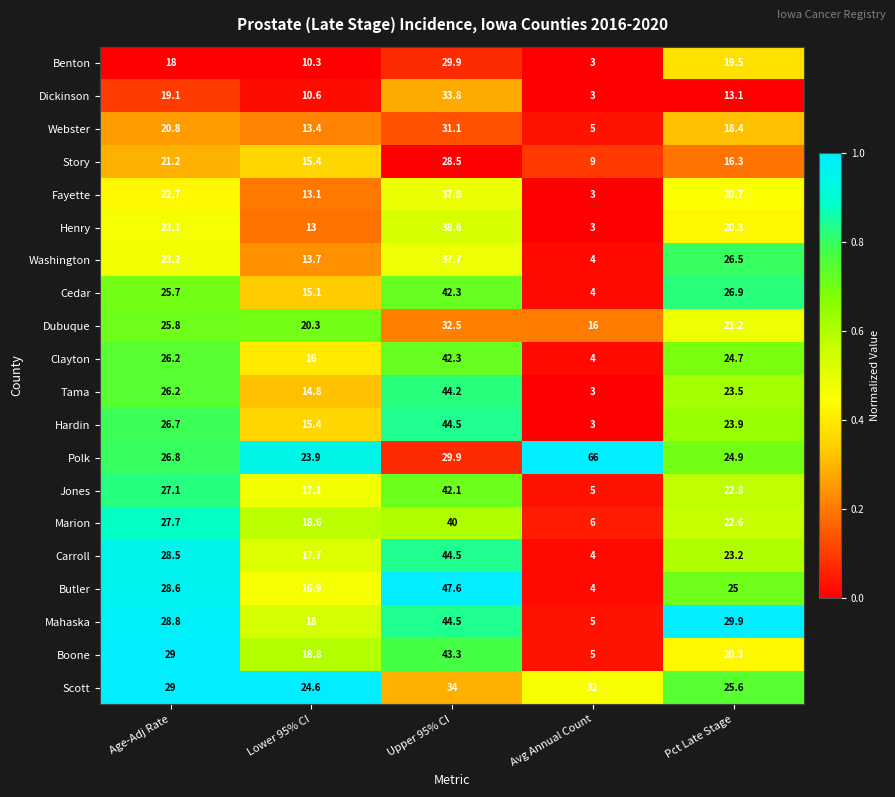

The Clayton series shows 44.1 at Age-Adj Rate. True or false?

False